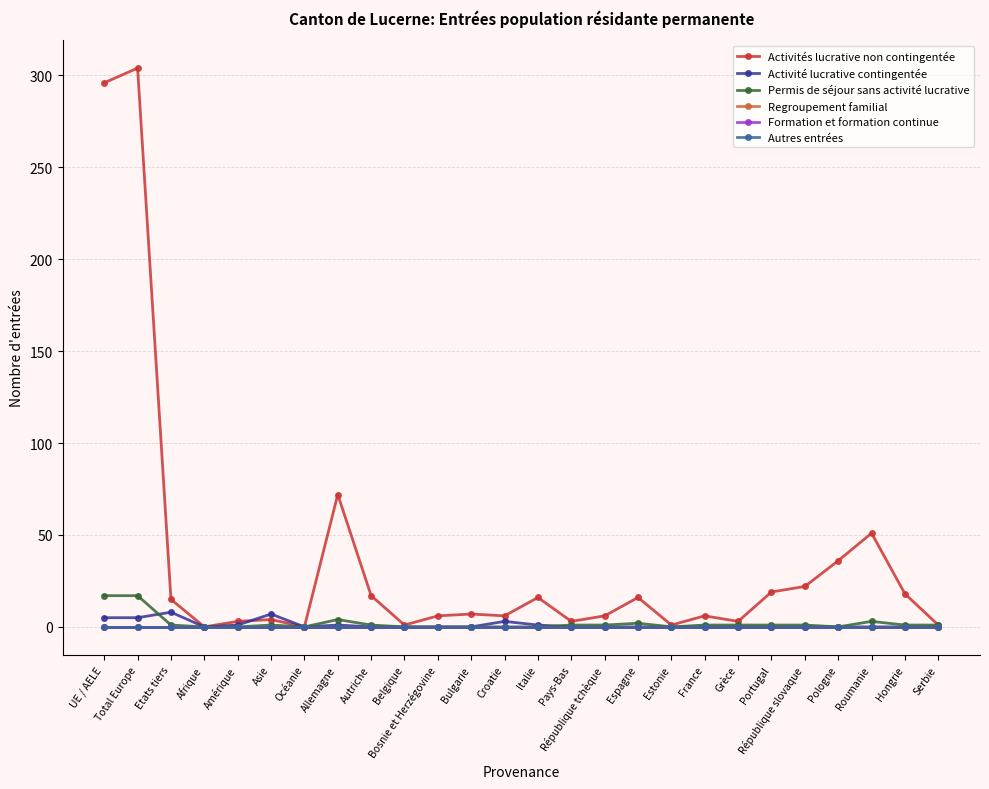

Is this an area chart (filled region under the line)?

No